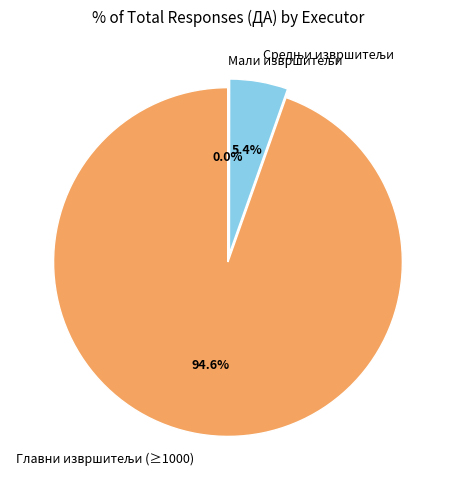

Does any single category account for the majority?

Yes